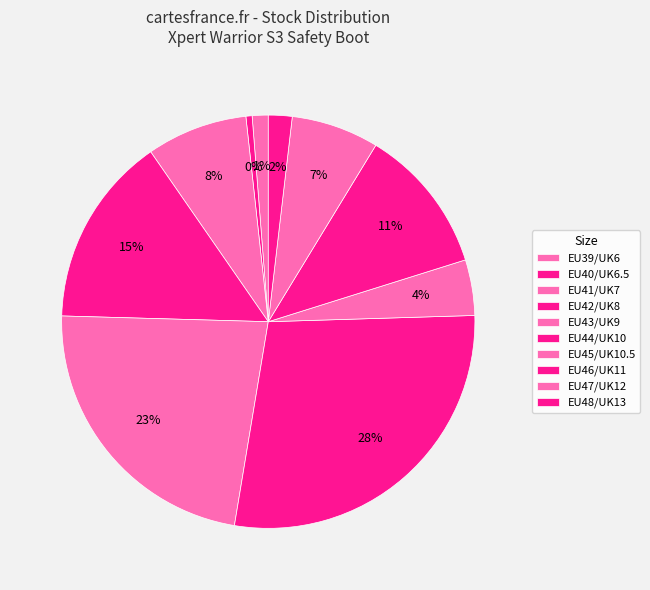

To the nearest percent, what is the difference between the largest and smallest slice percentages?

28%